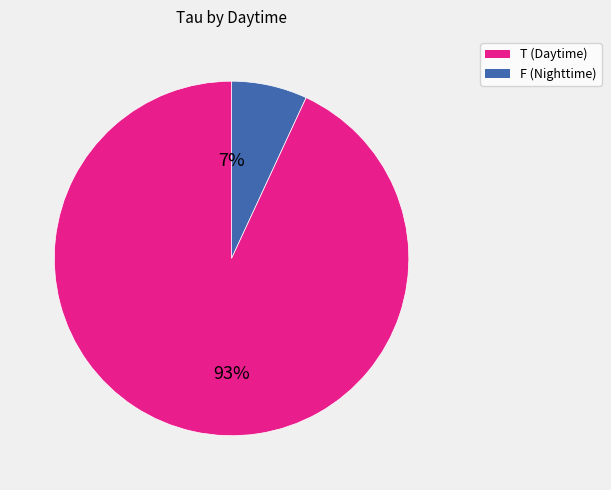

Does any single category account for the majority?

Yes